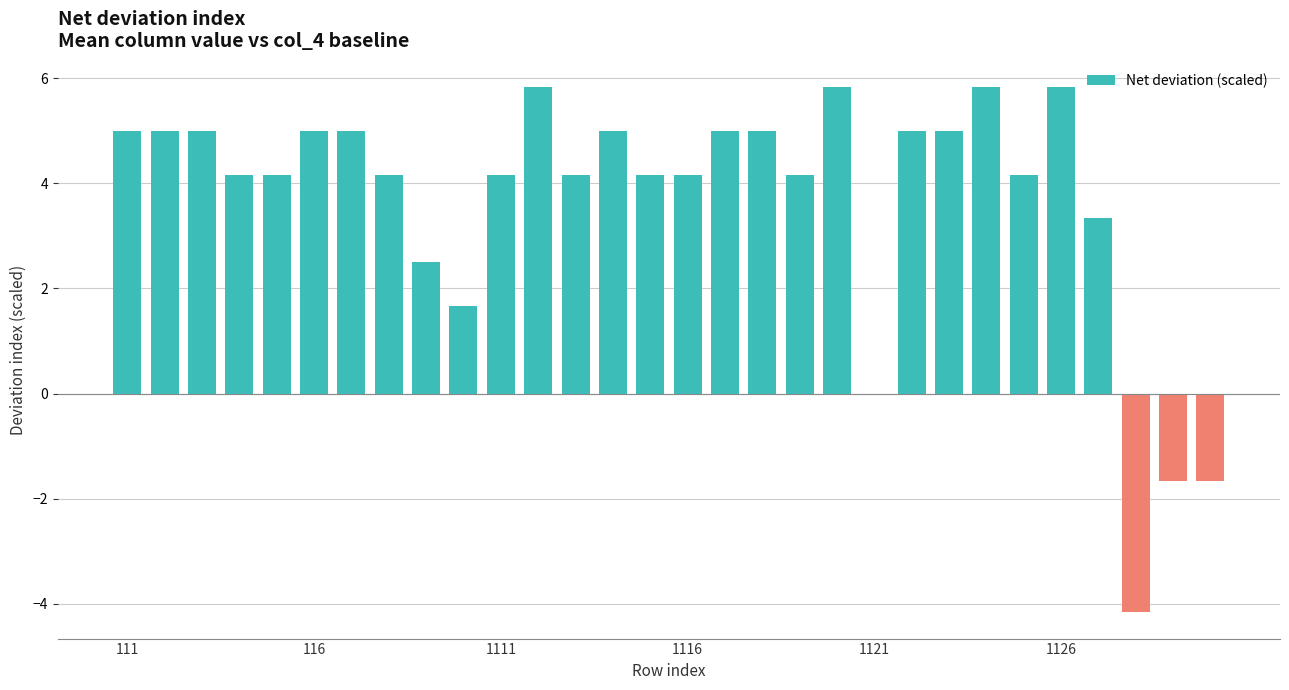

What is the greatest value displayed?

5.8